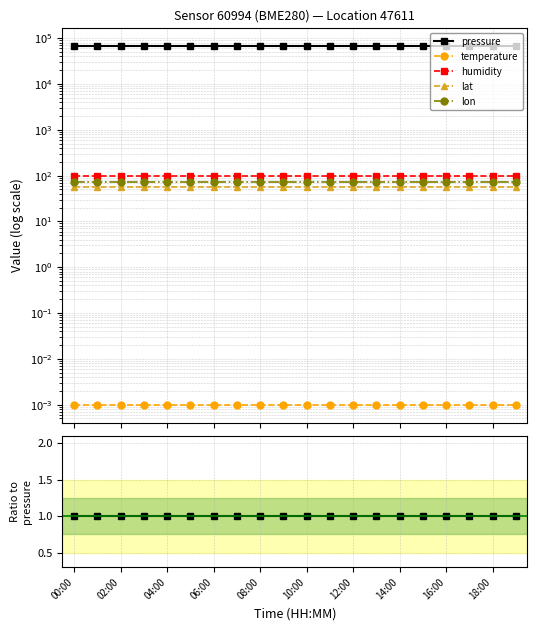

Is the value of temperature at 18 greater than the value of lat at 15?

No